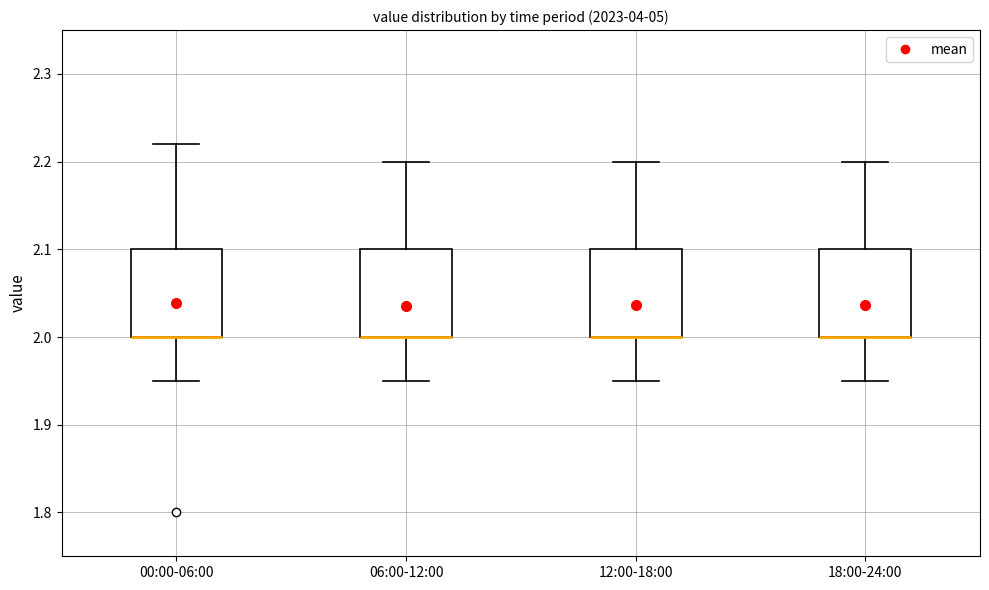

Reading left to right, read every box against the y-axis: the position of its median line, the range the box covers, and the ends of its whiskers. The values are not printed on the chart, so give them approximately, as read against the axis.

00:00-06:00: median 2.00 (drawn on the box's lower edge), box 2.00 to 2.10, whiskers 1.95 to 2.22
06:00-12:00: median 2.00 (drawn on the box's lower edge), box 2.00 to 2.10, whiskers 1.95 to 2.20
12:00-18:00: median 2.00 (drawn on the box's lower edge), box 2.00 to 2.10, whiskers 1.95 to 2.20
18:00-24:00: median 2.00 (drawn on the box's lower edge), box 2.00 to 2.10, whiskers 1.95 to 2.20